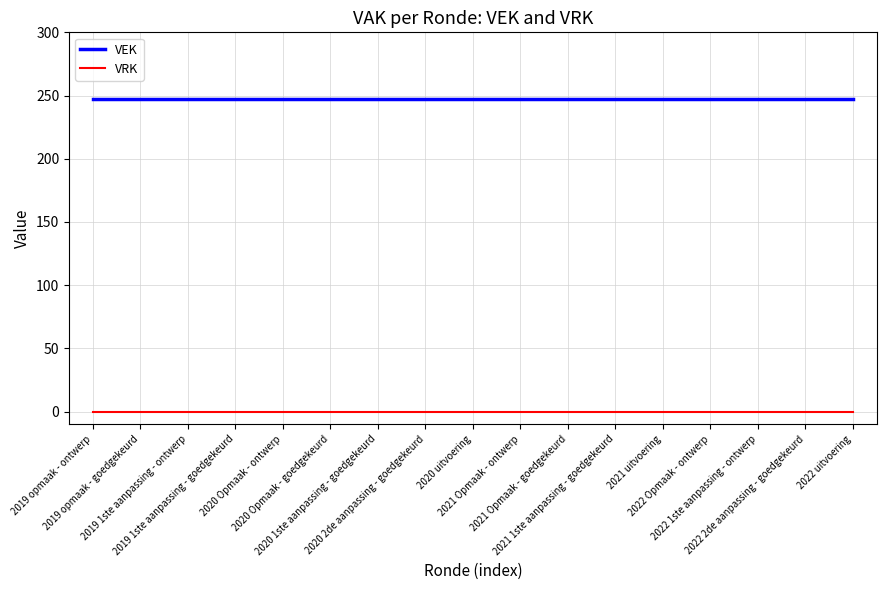

What is the spread (max minus min) of values at 2021 uitvoering?

247